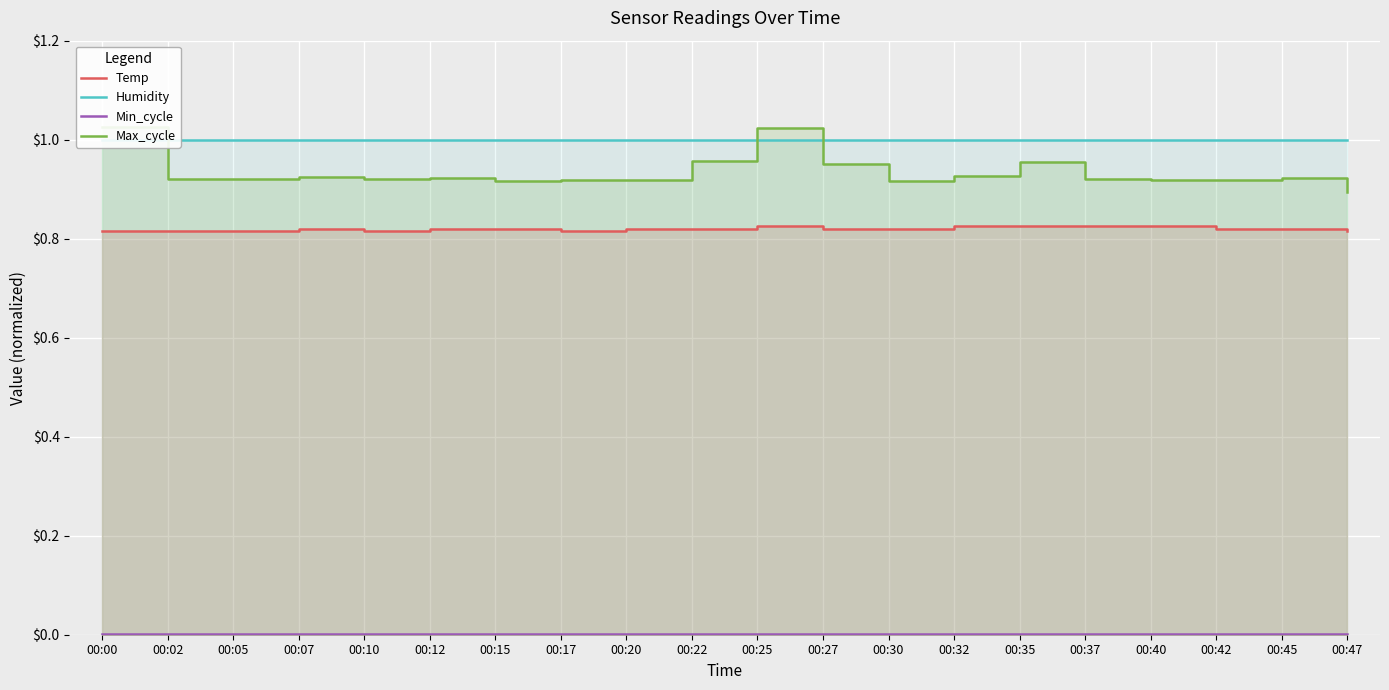

What are all the series names shown in the legend?

Temp, Humidity, Min_cycle, Max_cycle